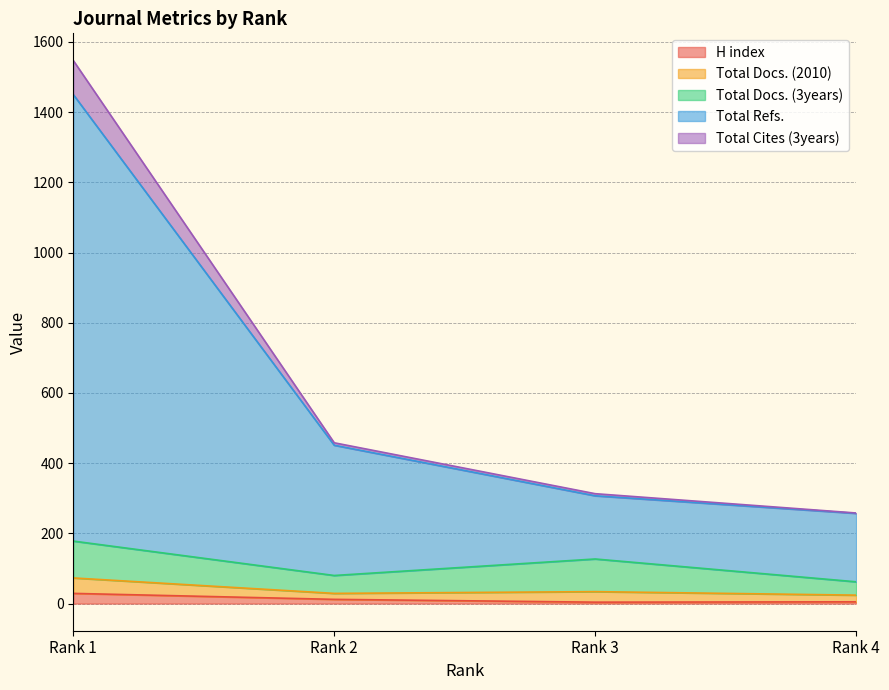

How many lines are shown in the chart?

5